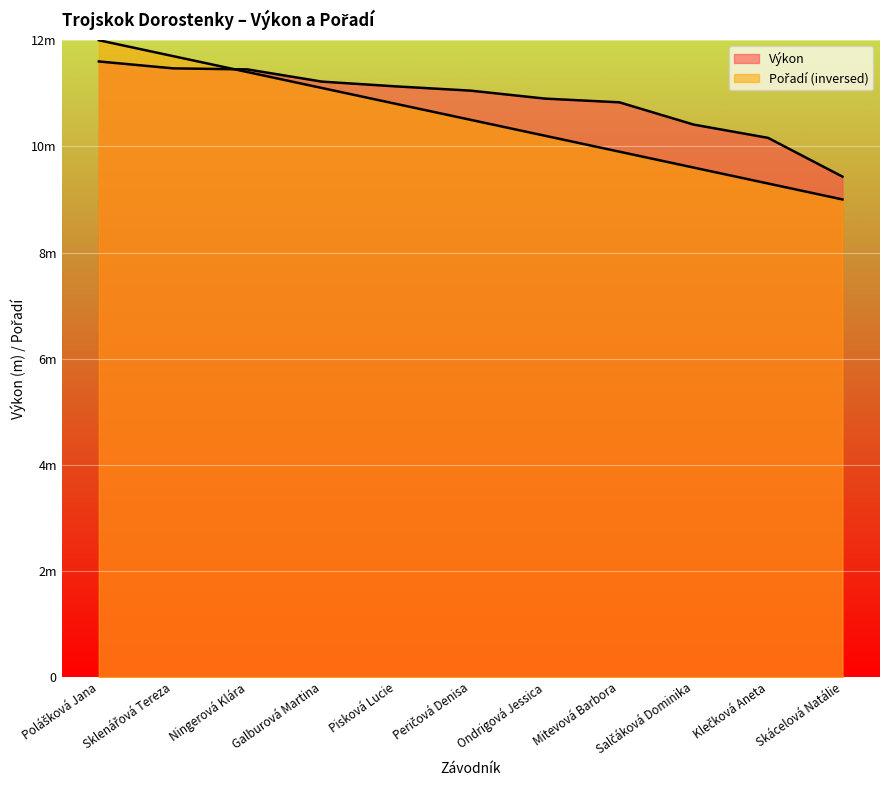

How many categories are shown in the chart?

11